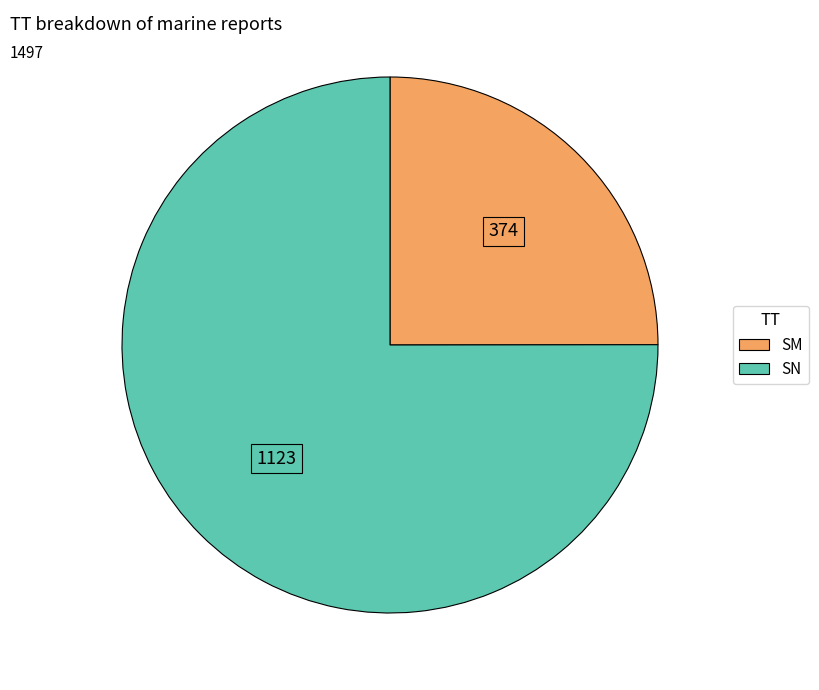

What is the smallest slice in the pie chart?

SM